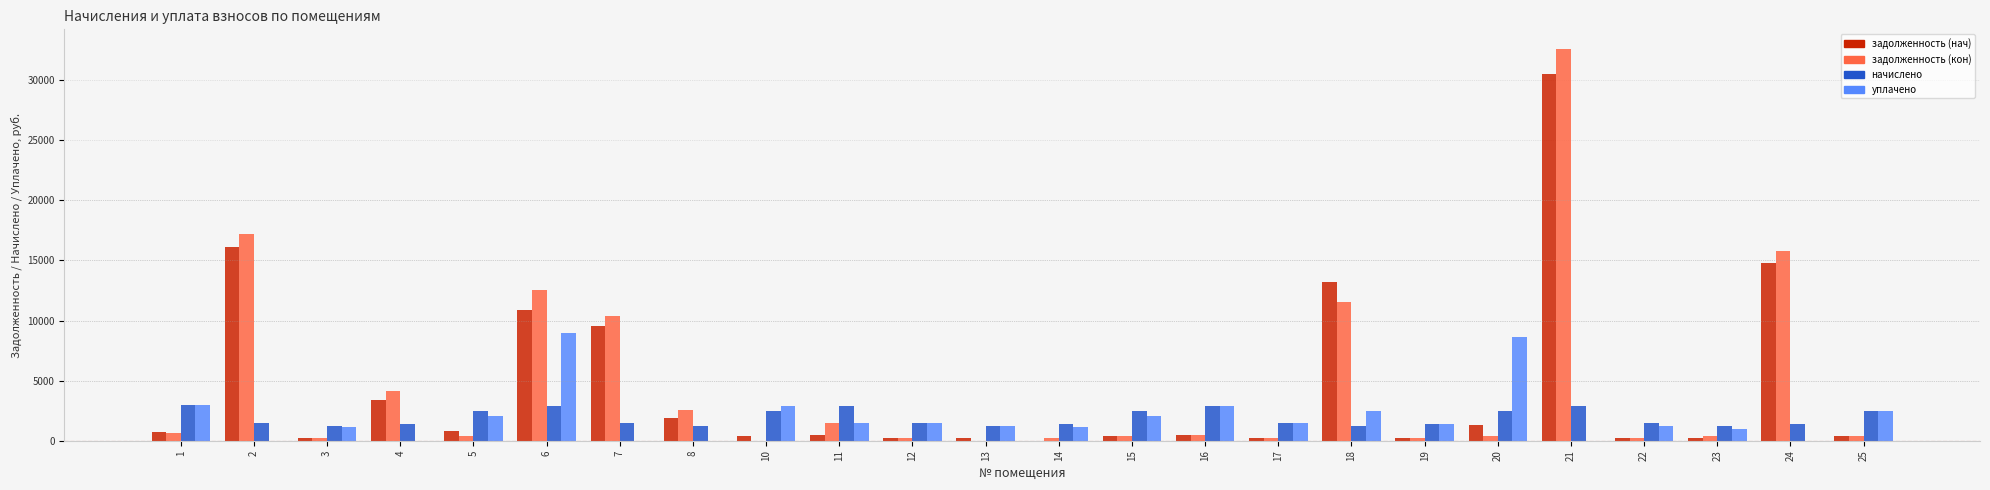

What is the spread (max minus min) of values at 18?

12021.2